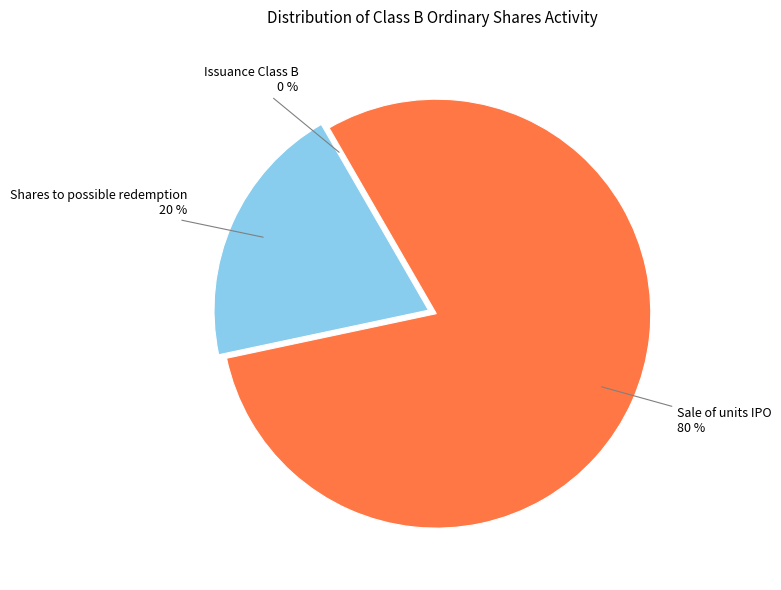

Is there any slice that represents more than half of the pie?

Yes